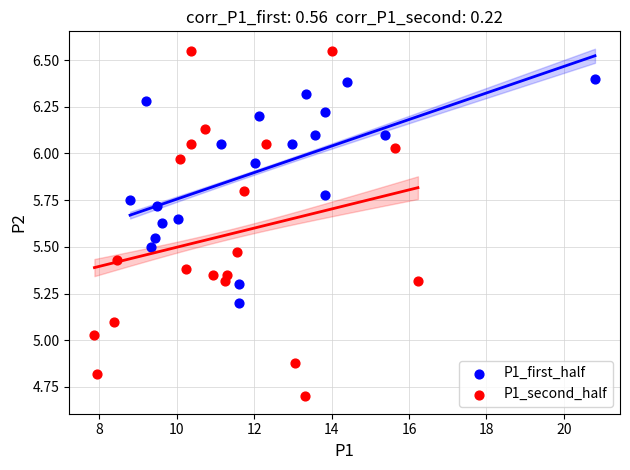

Which series contains the lowest Y value?

P1_second_half